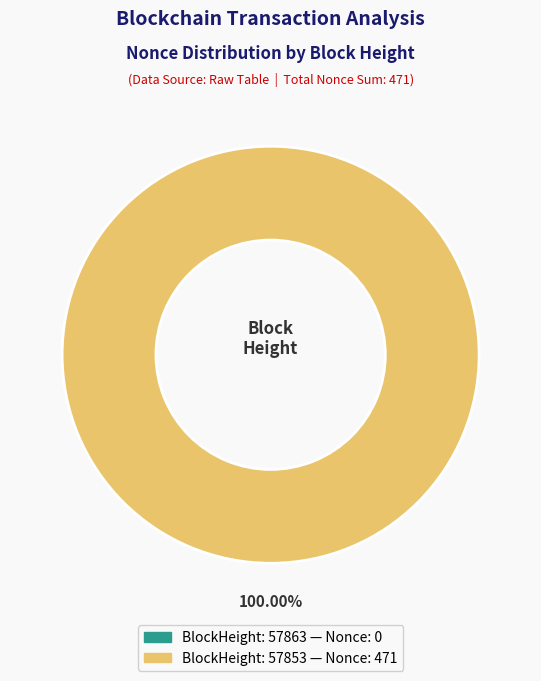

To the nearest percent, what is the difference between the 57853 and 57863 slice percentages?

100%